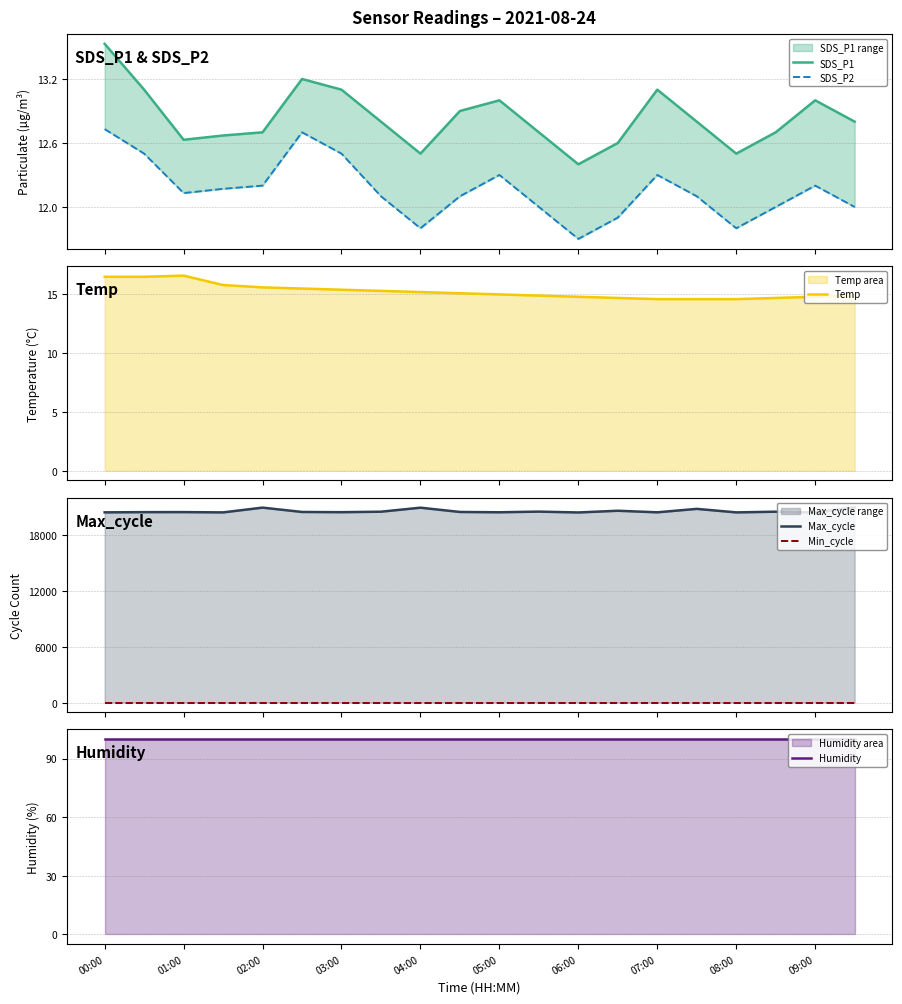

True or false: Max_cycle and SDS_P2 cross at least once.

False